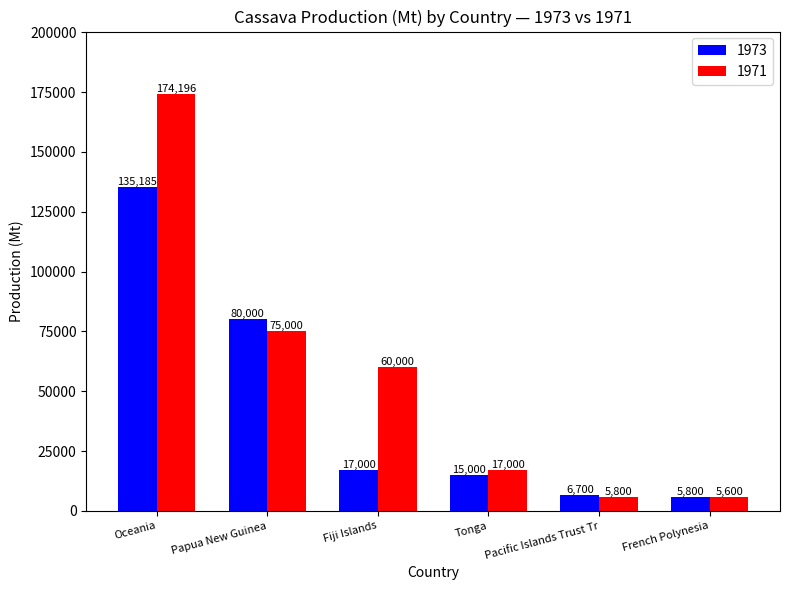

Reading left to right, transcribe all the data shown in this chart.

1973: 135185	80000	17000	15000	6700	5800
1971: 174196	75000	60000	17000	5800	5600